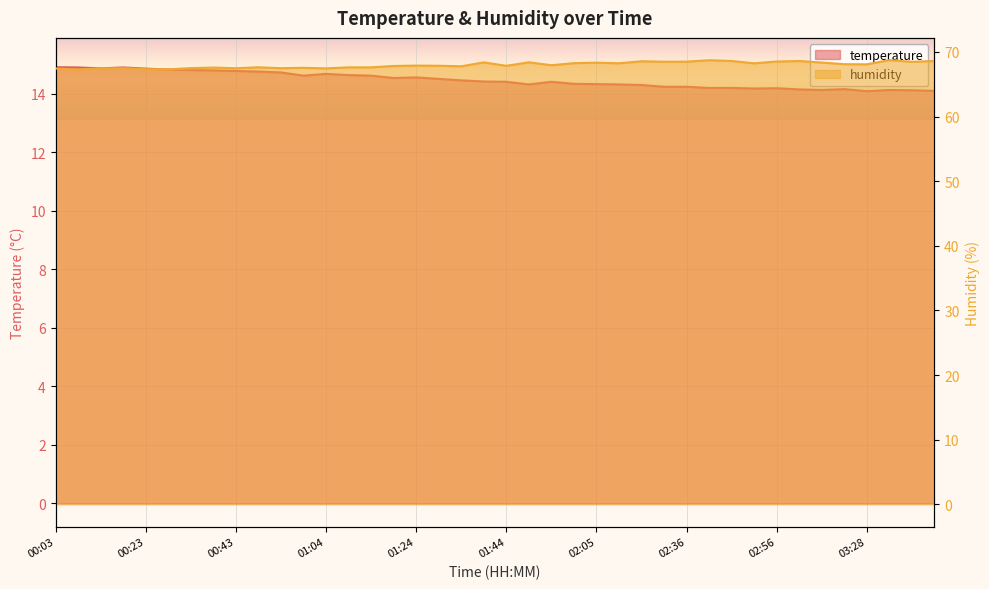

At which category is the sum across all series the highest?

02:41